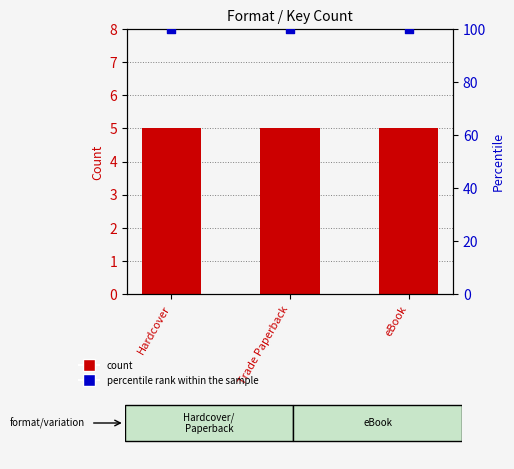

Is the value of percentile rank within the sample at Trade Paperback greater than the value of Count at Trade Paperback?

Yes